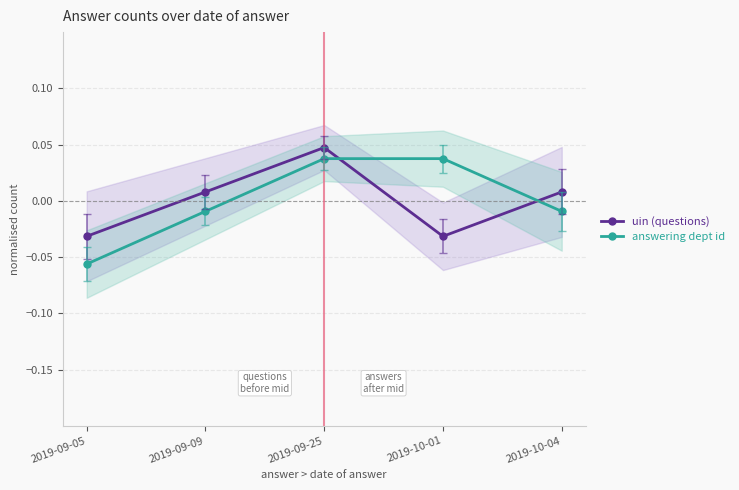

Reading left to right, list all the values displayed in this chart.

uin (questions): -0.0	0.0	0.0	-0.0	0.0
answering dept id: -0.1	-0.0	0.0	0.0	-0.0